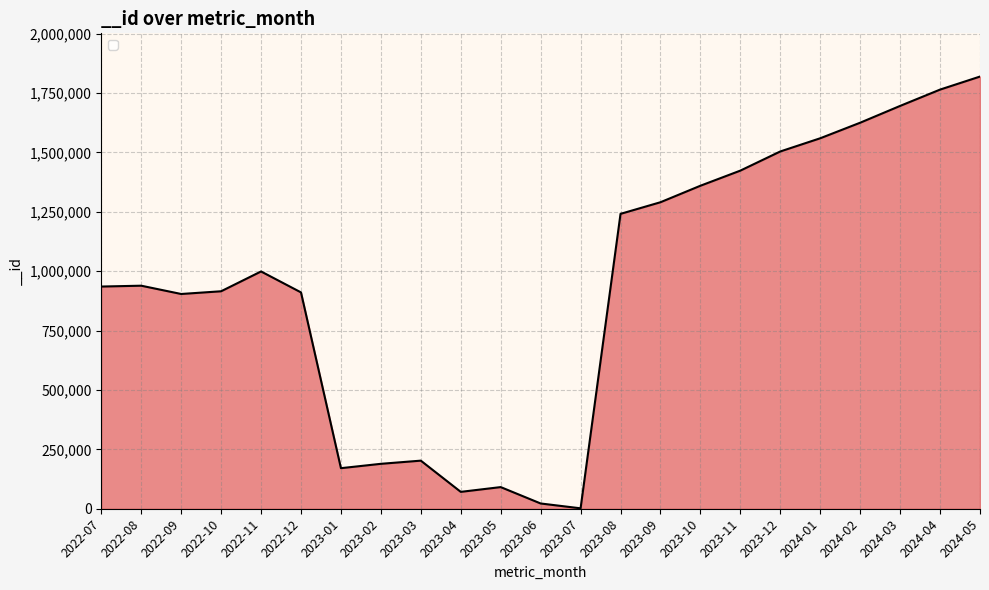

Is it true that the value at 2023-01 is 170778?

True